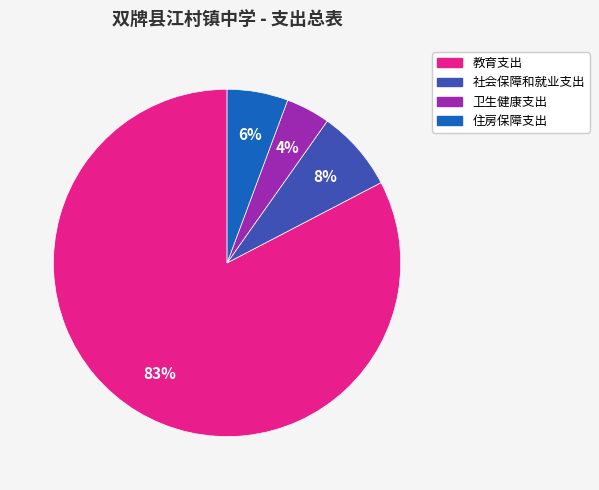

To the nearest percent, what is the combined percentage of 教育支出 and 住房保障支出?

88%